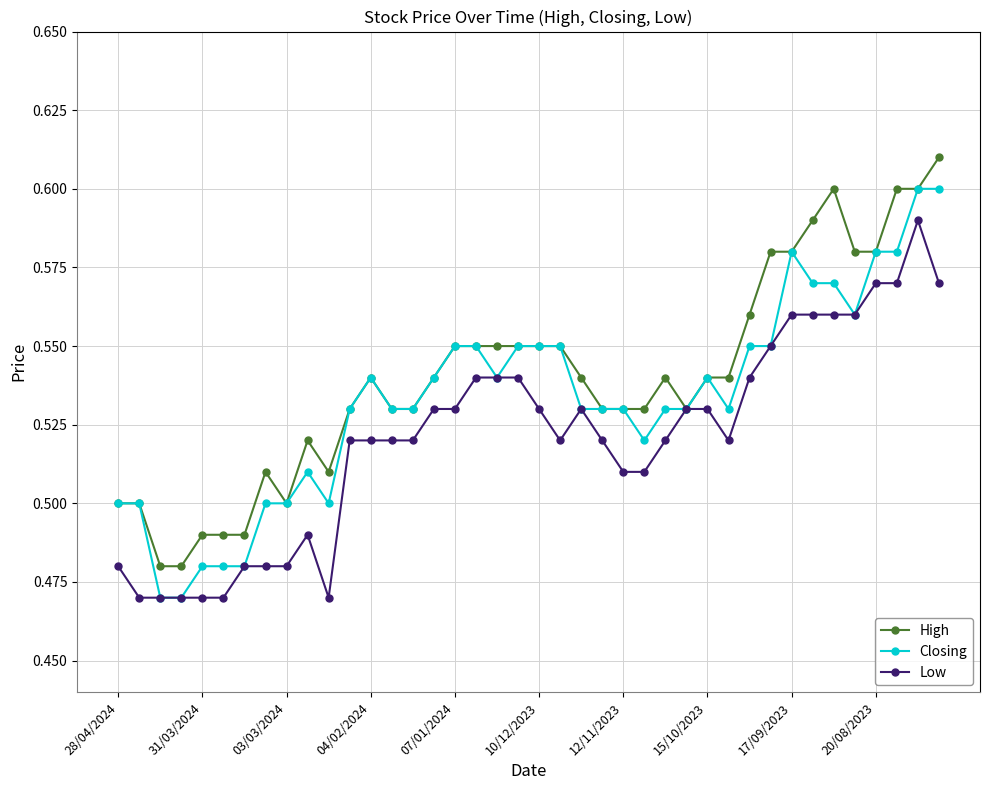

Rank the series by their average value, from highest to lowest.

High, Closing, Low